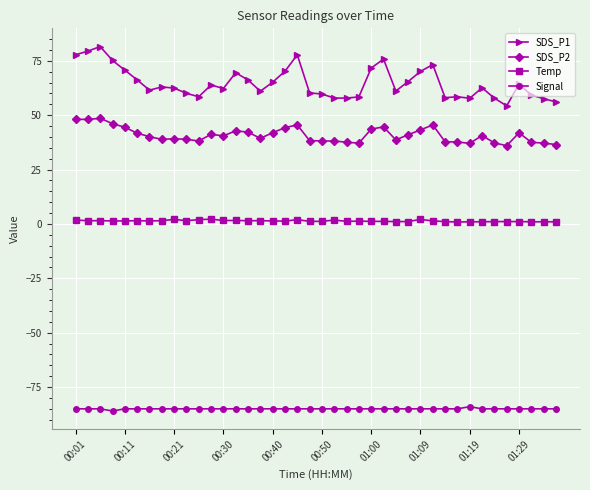

How many data points does each series have?

40